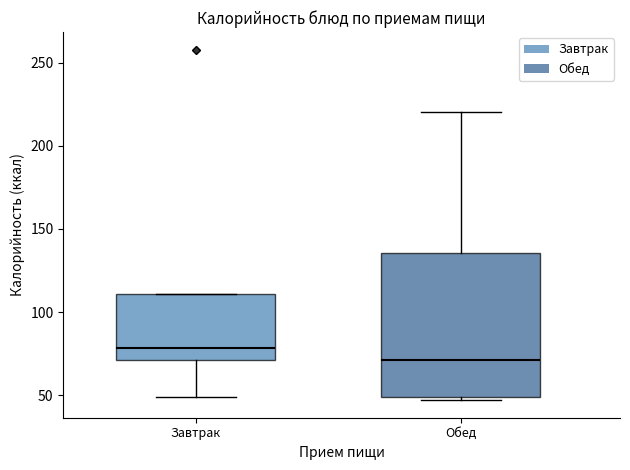

Reading left to right, transcribe this box plot: for each box, give where its median line is, the range the box spans, and where its two whiskers end, as read against the y-axis. The values are not printed on the chart, so give them approximately, as read against the axis.

Завтрак: median 80, box 70 to 110, whiskers 50 to 110
Обед: median 70, box 50 to 135, whiskers 45 to 220